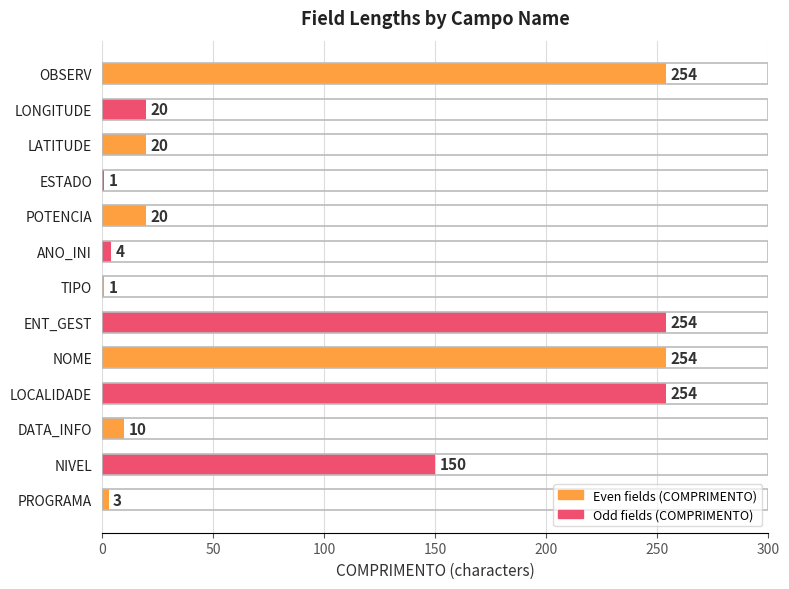

What is the sum of the values at NIVEL and POTENCIA?

170